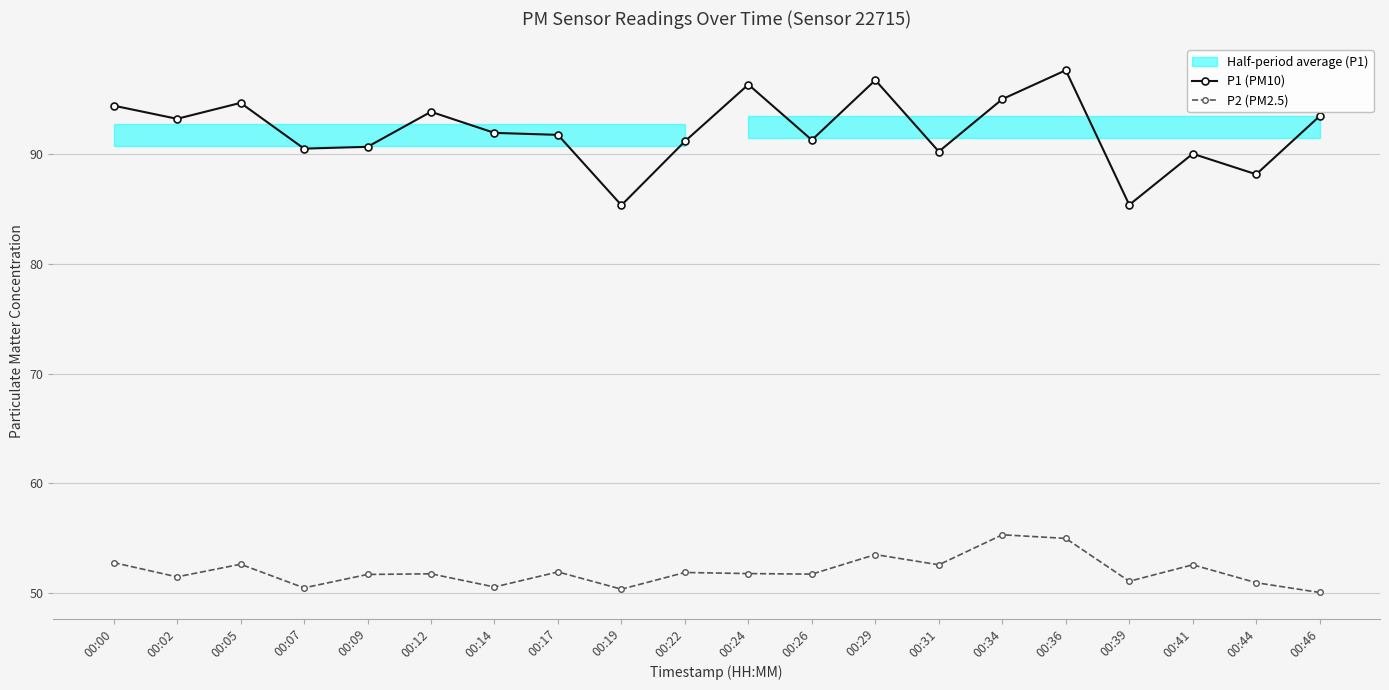

What is the value of the P2 (PM2.5) point at the 16th from the left?

55.0